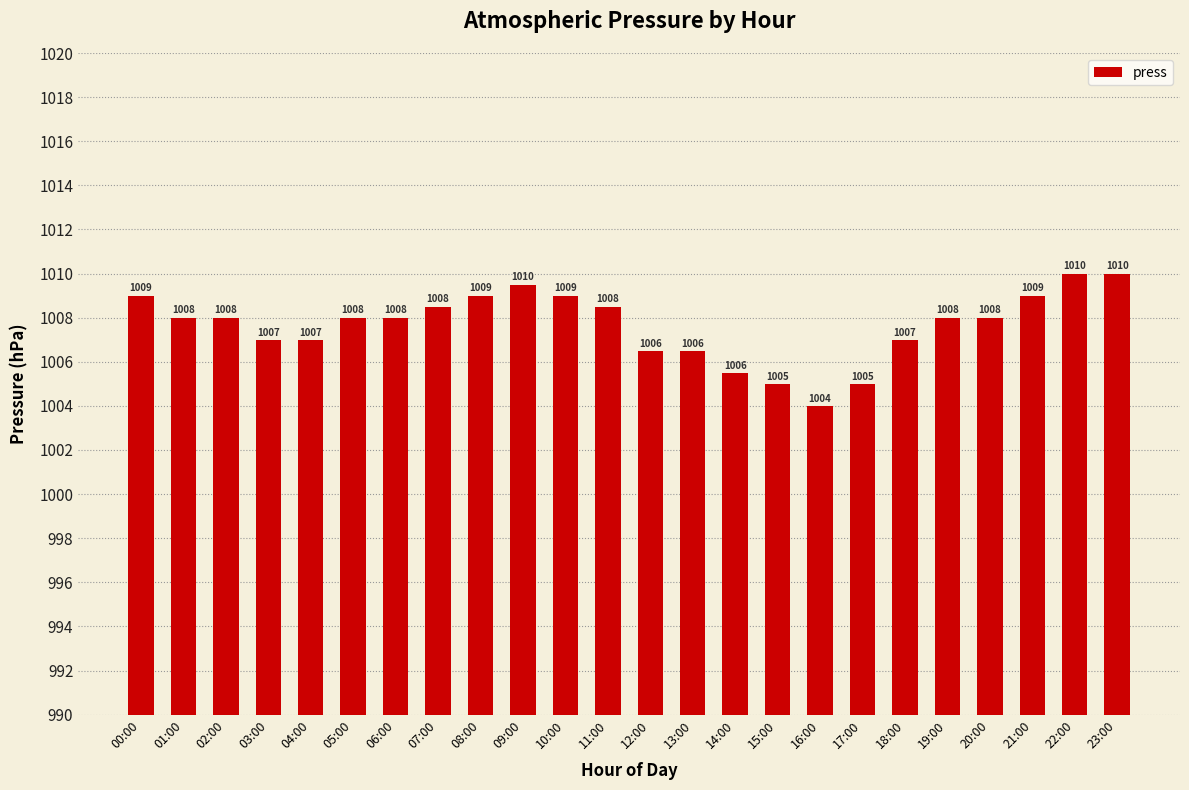

What is the smallest value displayed?

1004.0